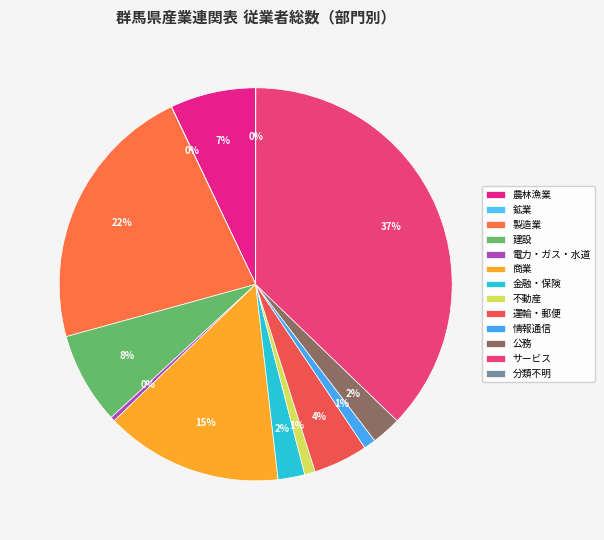

Between 金融・保険 and サービス, which is larger?

サービス